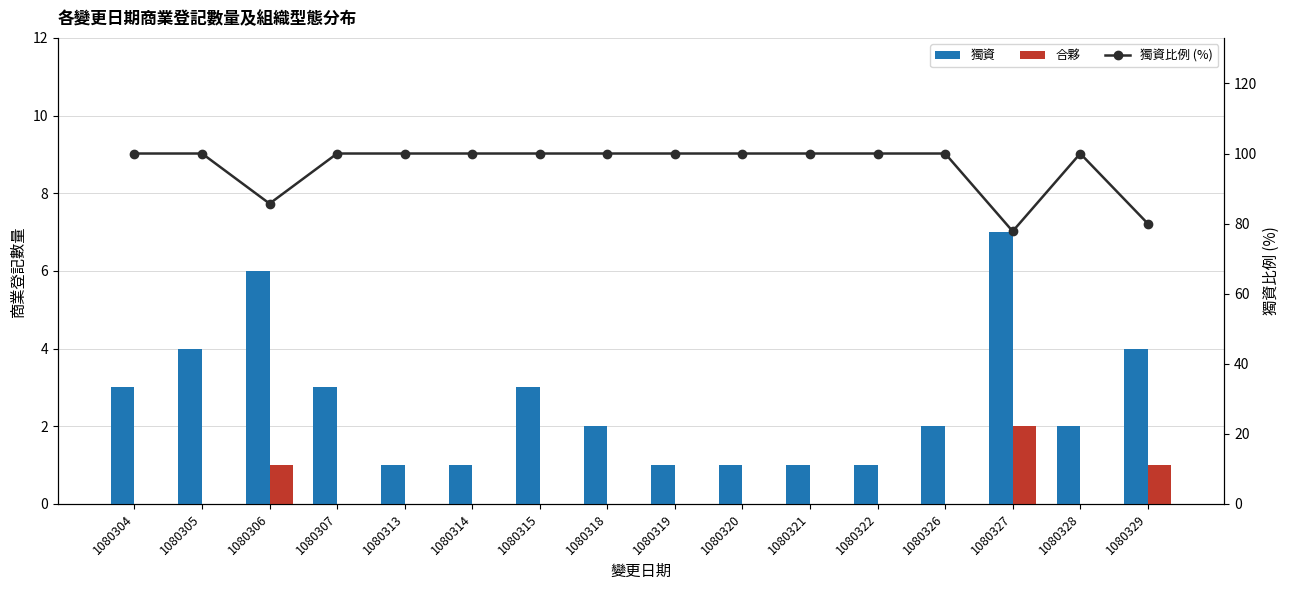

How many values in the 獨資 series exceed 2?

7